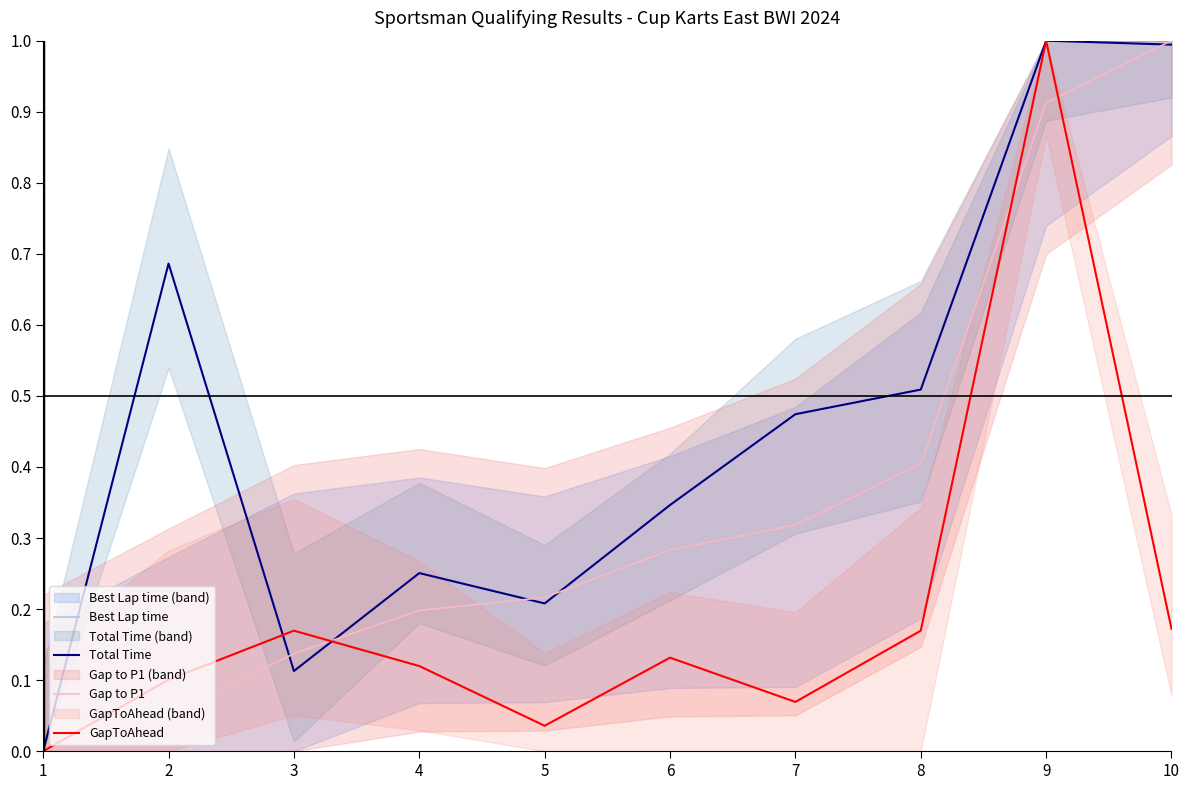

What is the average value of the Total Time series?

0.5